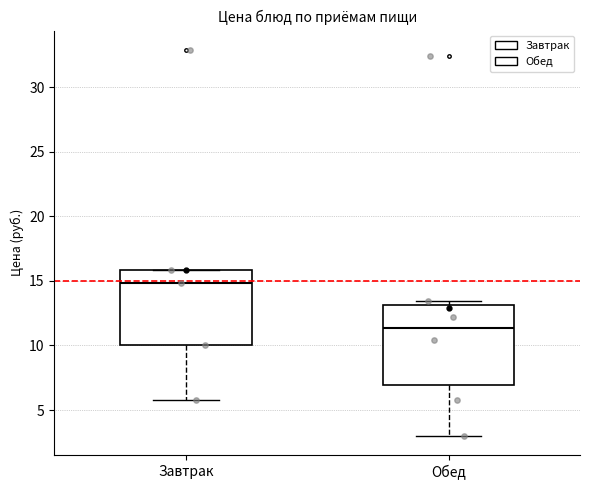

Where does the median line of the box for Обед sit on the y-axis? The values are not printed on the chart, so give them approximately, as read against the axis.

11.5